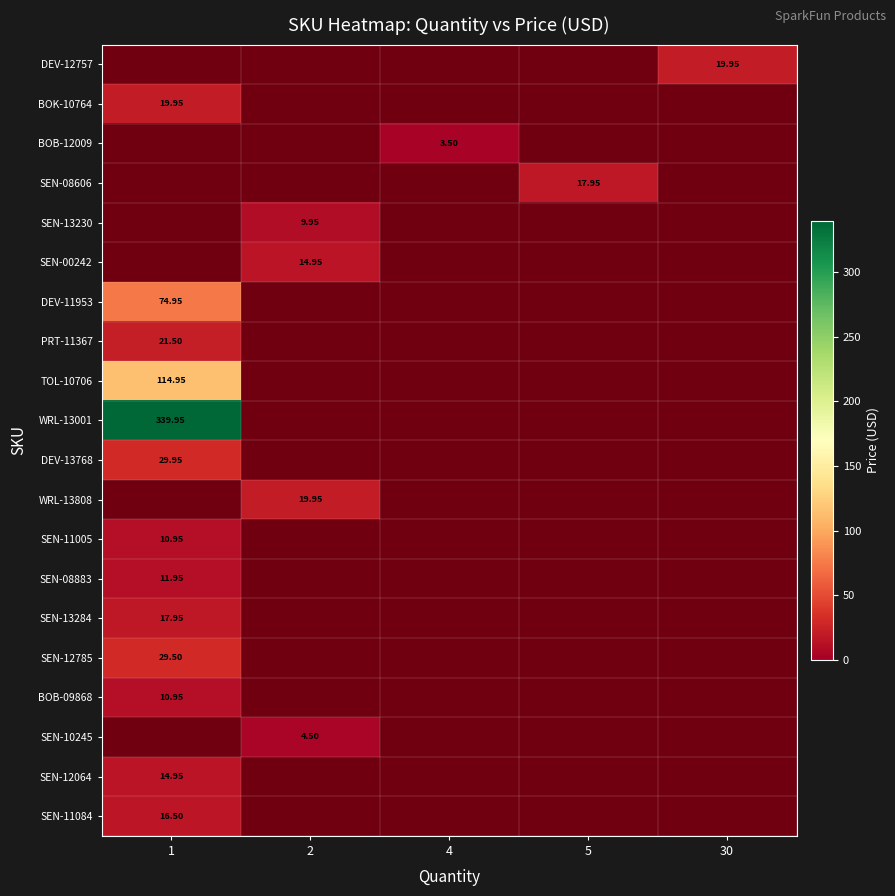

Count the number of data series in this chart.

20